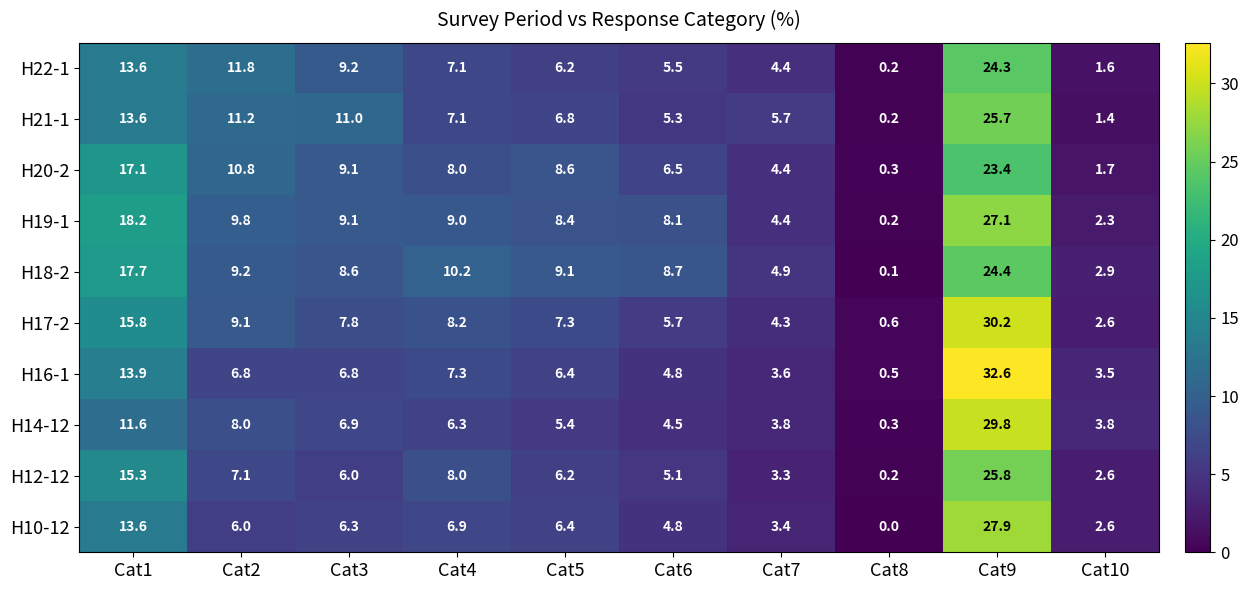

Rank the series by their maximum value, from highest to lowest.

H16-1, H17-2, H14-12, H10-12, H19-1, H12-12, H21-1, H18-2, H22-1, H20-2